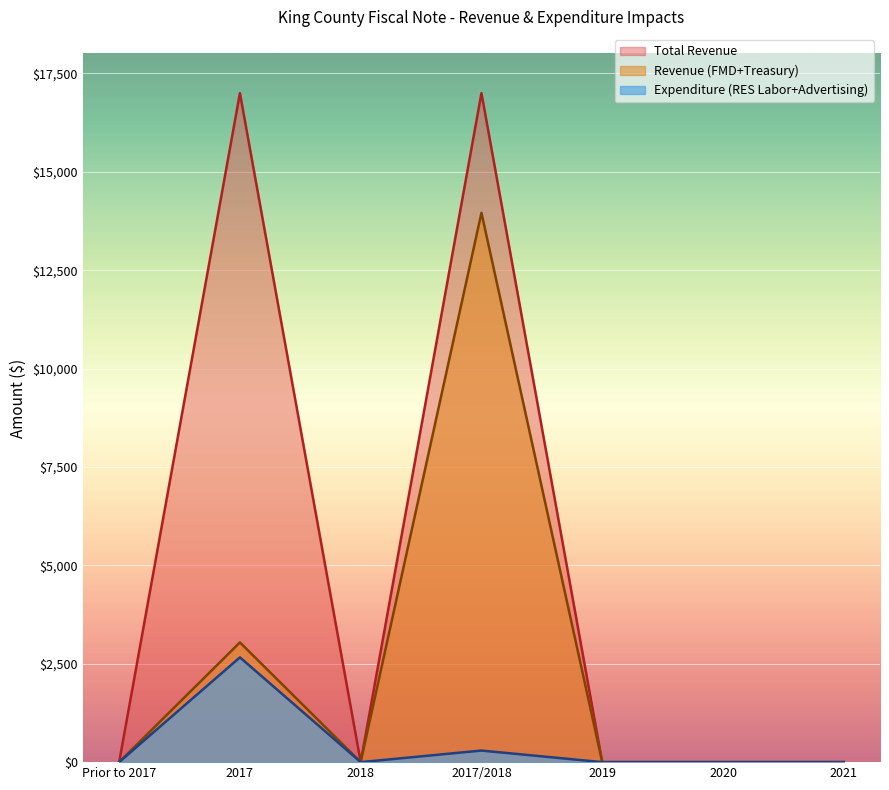

What is the maximum value shown in the chart?

17000.0